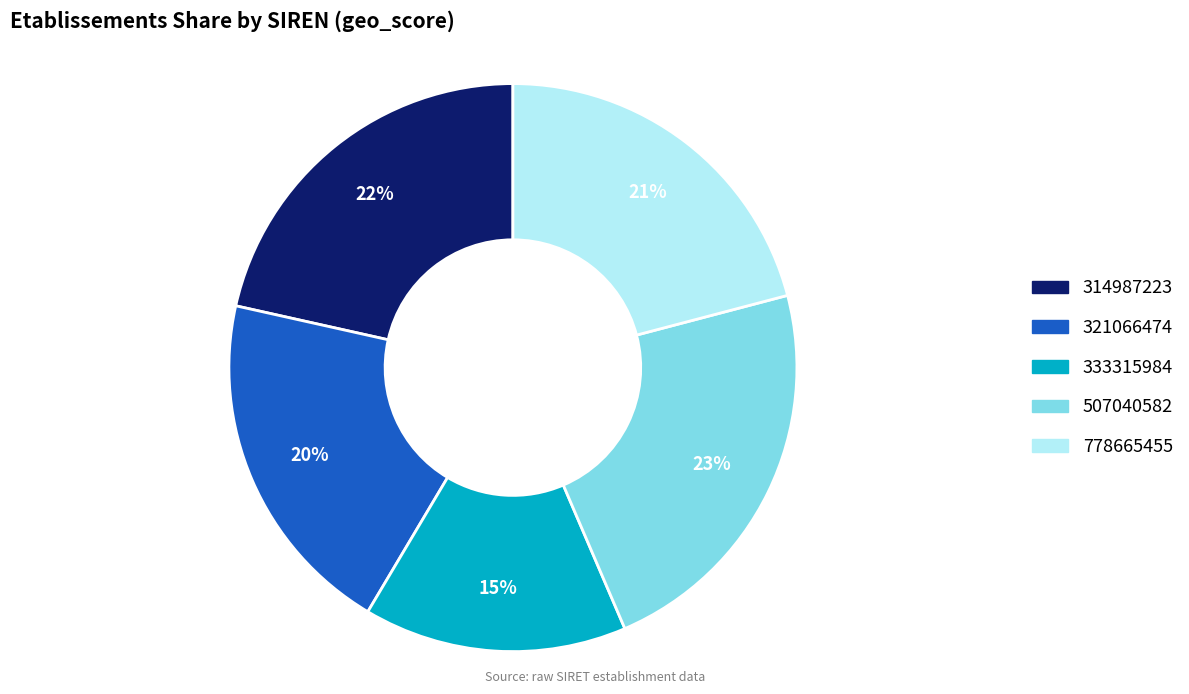

To the nearest percent, what is the difference between the largest and smallest slice percentages?

8%